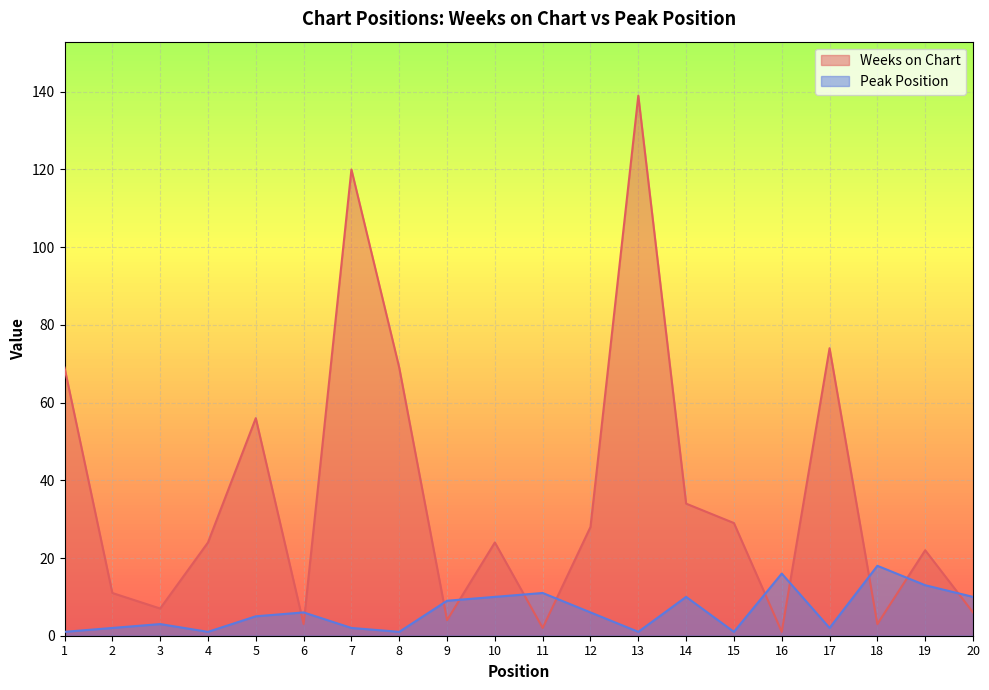

The value of Weeks on Chart at 2 is 11. True or false?

True